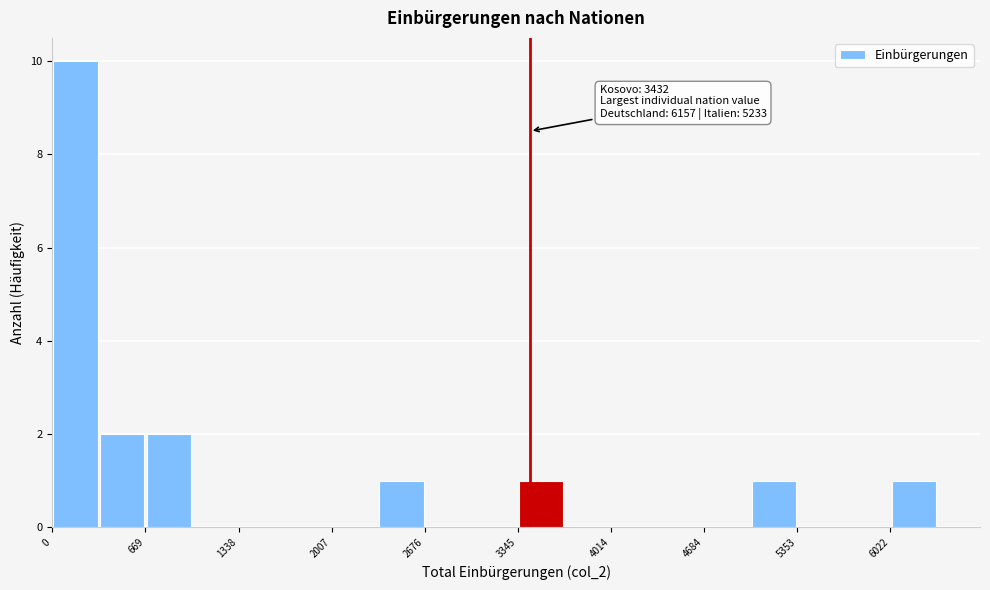

Read against the x-axis, roughly where is the centre of the tallest bar?

200